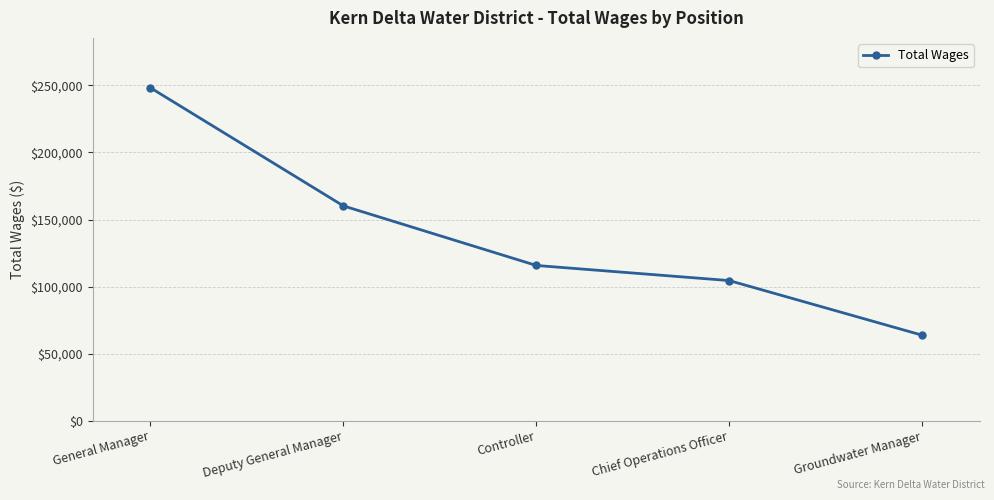

Which label corresponds to the largest value in the chart?

General Manager